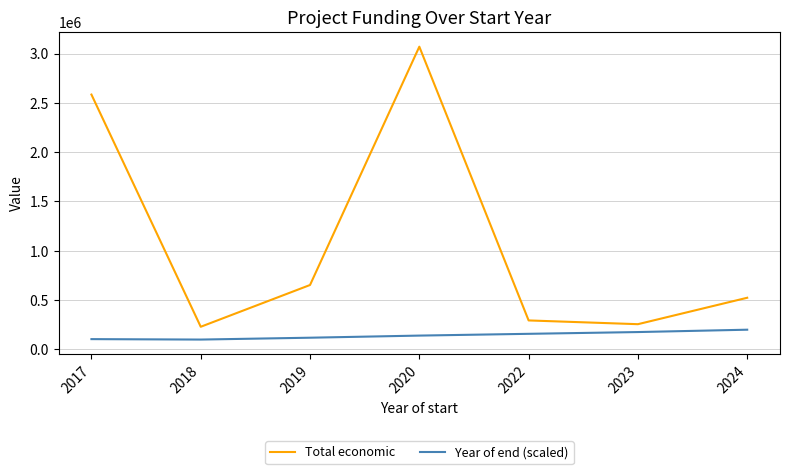

Which series has the largest range (max minus min)?

Total economic